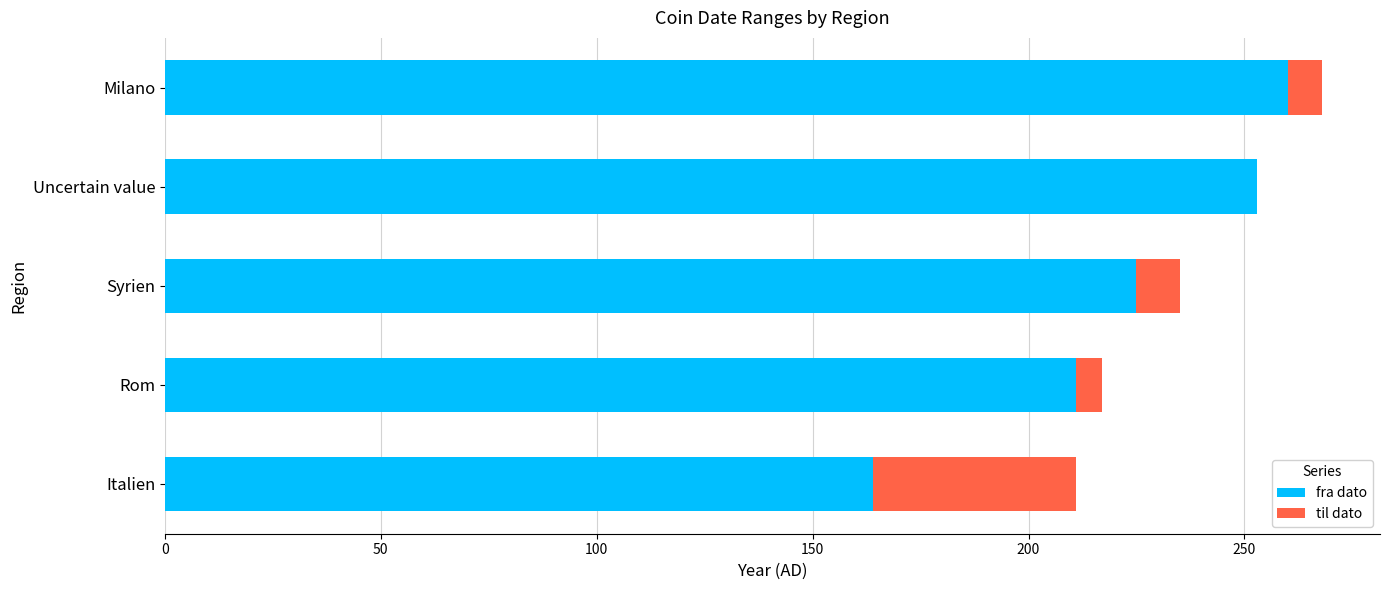

Count the number of categories in the chart.

5